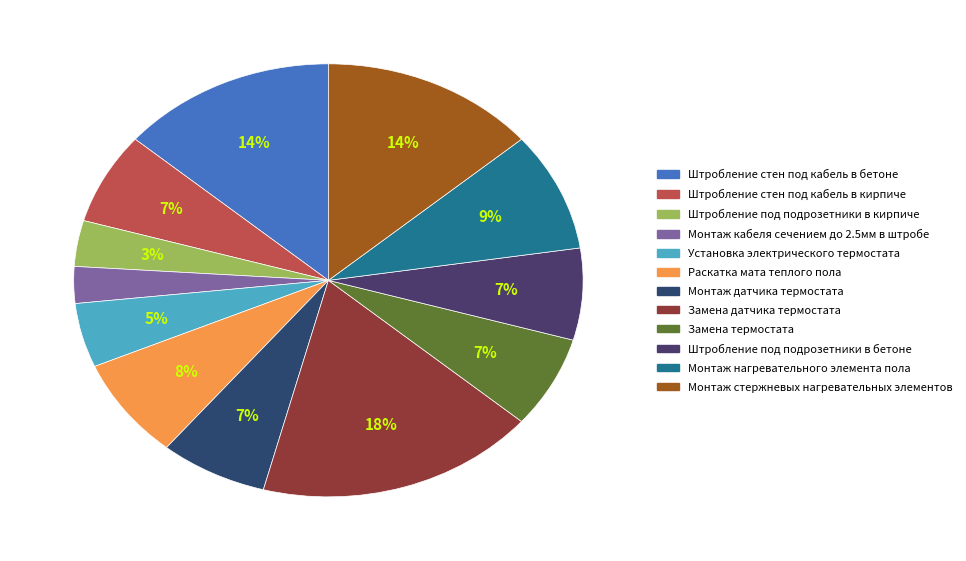

Combined, do Установка электрического термостата and Монтаж кабеля сечением до 2.5мм в штробе account for over 50%?

No